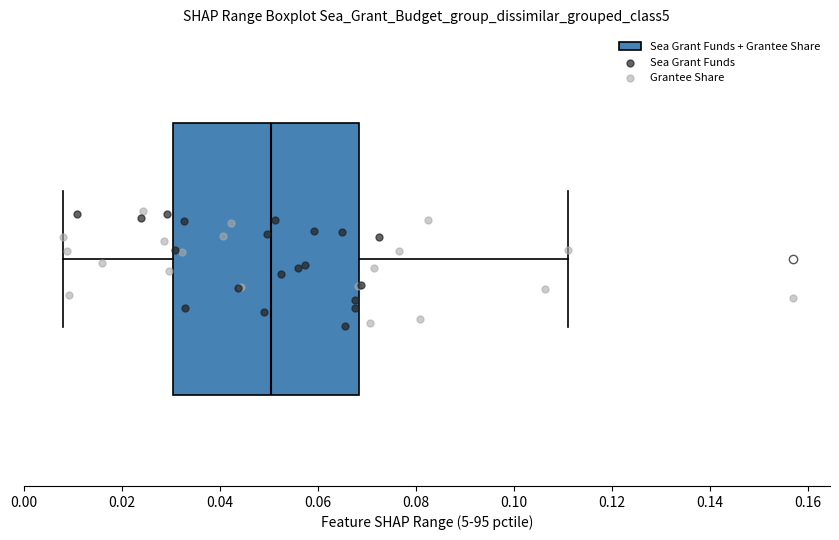

Read this box plot against the x-axis: the position of the median line, the range covered by the box, and the ends of both whiskers. The values are not printed on the chart, so give them approximately, as read against the axis.

median 0.050, box 0.030 to 0.068, whiskers 0.008 to 0.112